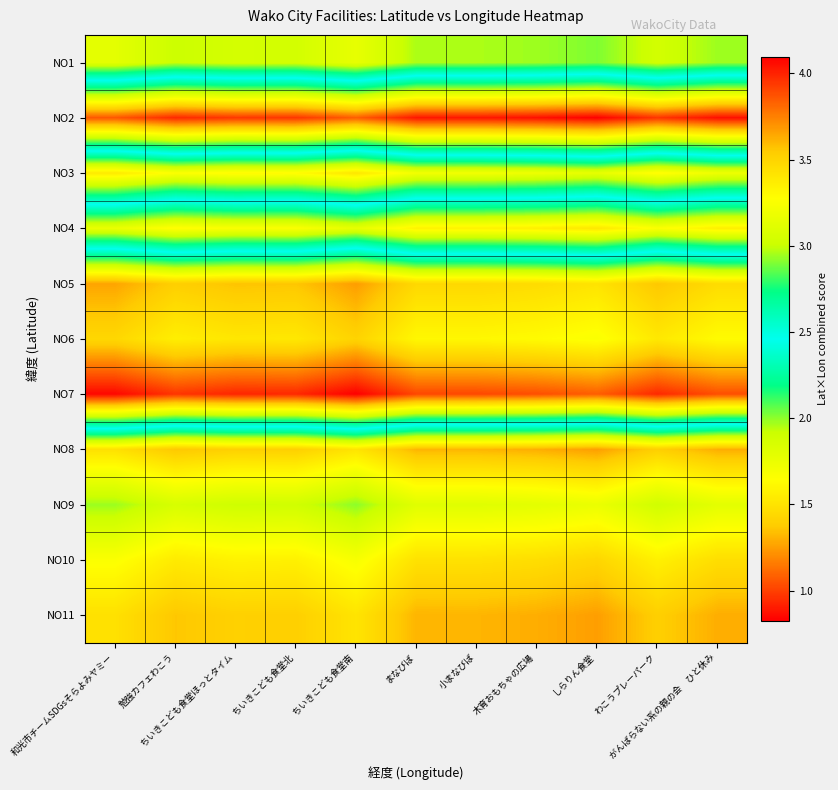

Between ちいきこども食堂南 and 和光市チームSDGsそらよみヤミー, which is larger?

和光市チームSDGsそらよみヤミー